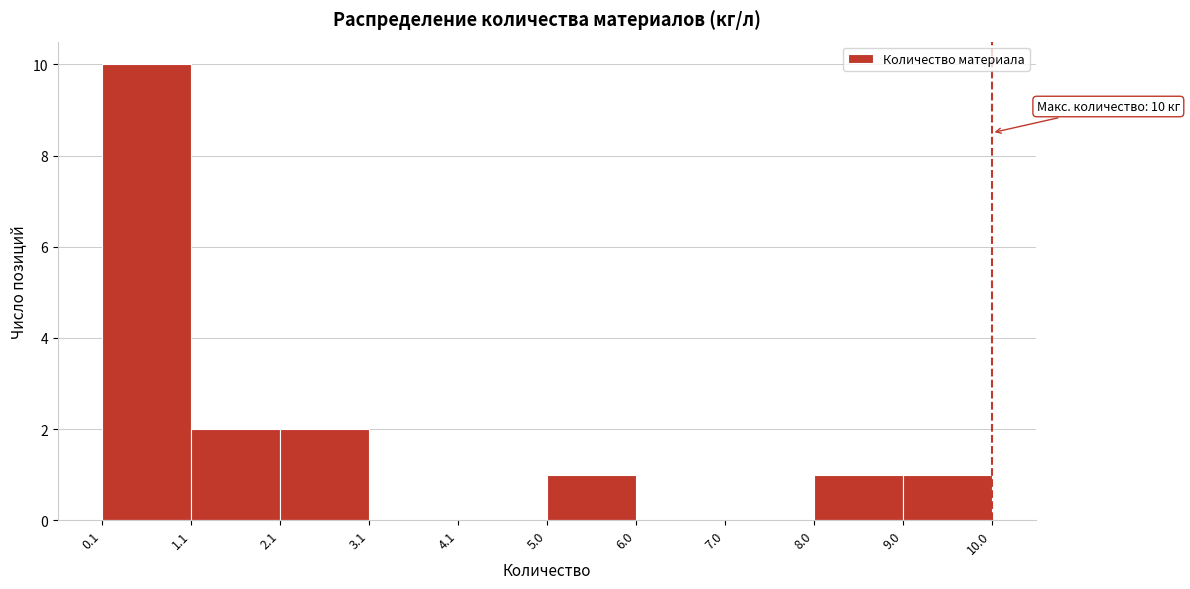

Which range on the x-axis has the tallest bar?

0.1 to 1.1